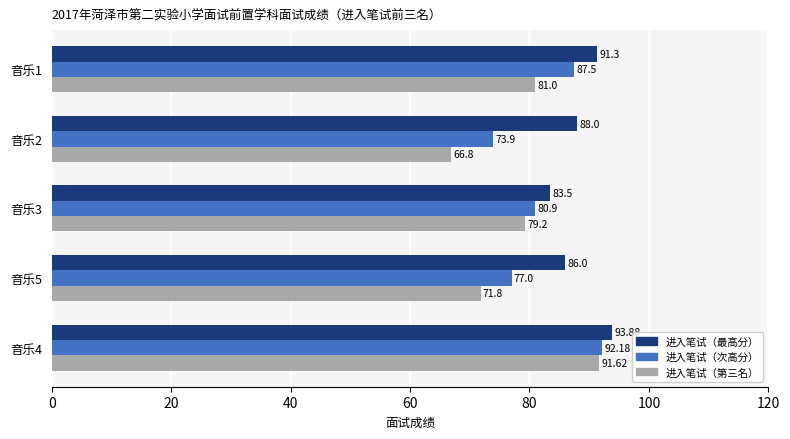

At which category is the sum across all series the highest?

音乐4